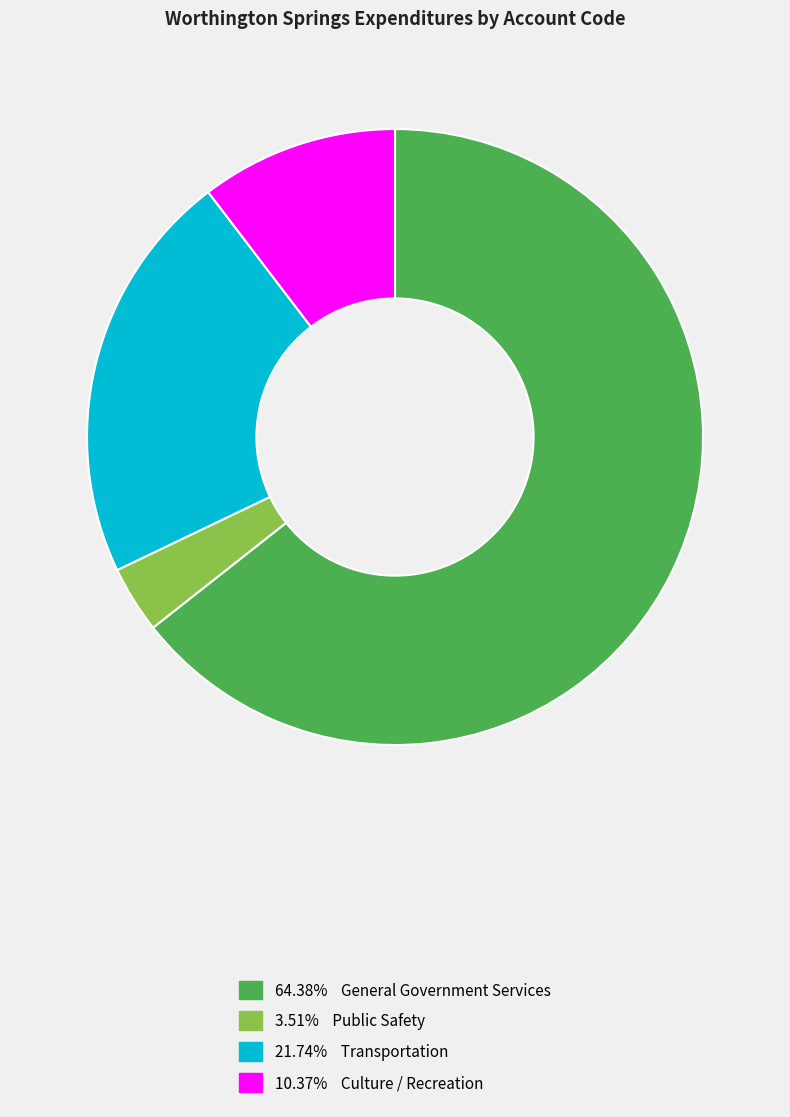

Approximately how many times larger is the value at 3.51% Public Safety compared to 10.37% Culture / Recreation?

0.3